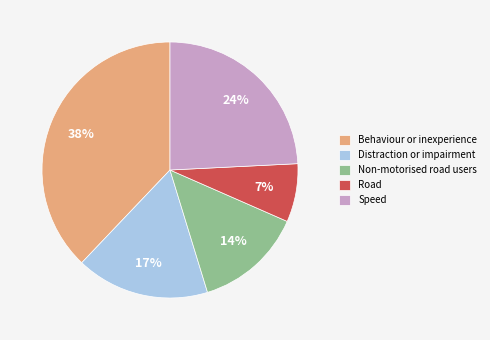

Between Speed and Non-motorised road users, which is larger?

Speed